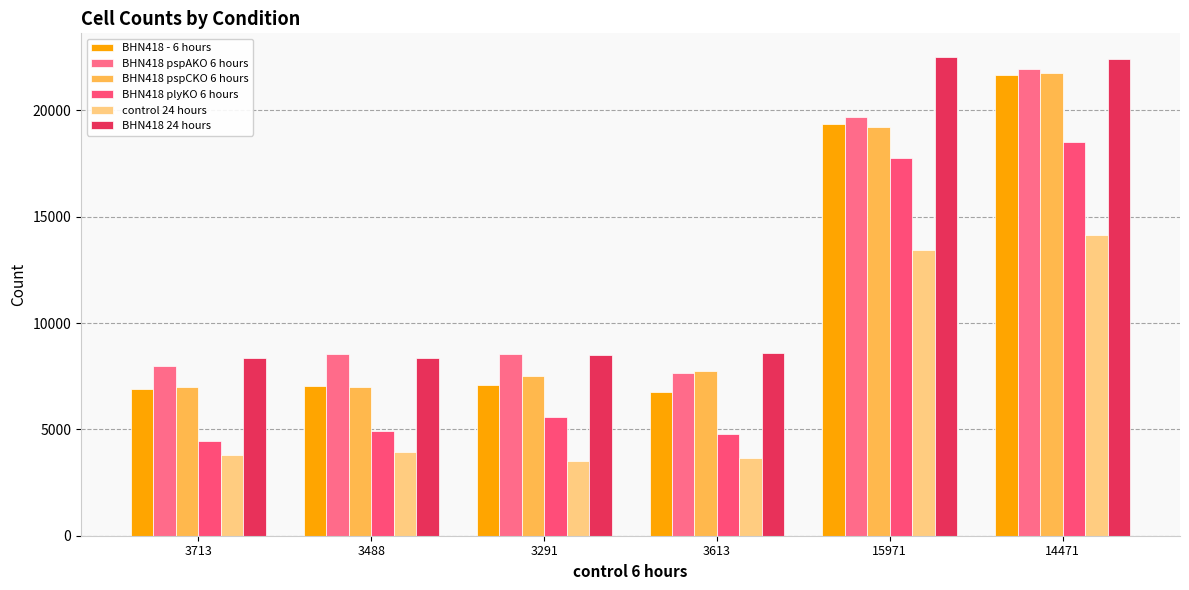

Does the chart contain stacked bars?

No